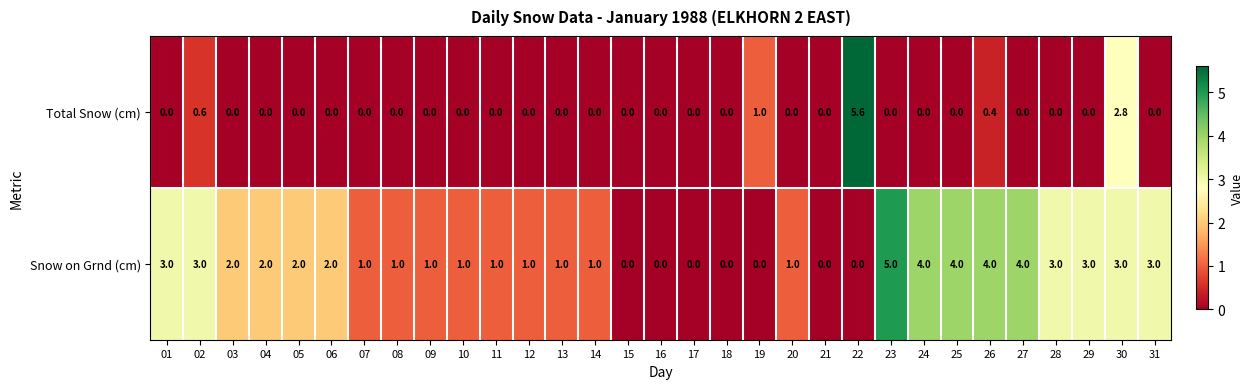

Rank the series at 28 from lowest to highest value.

Total Snow (cm), Snow on Grnd (cm)